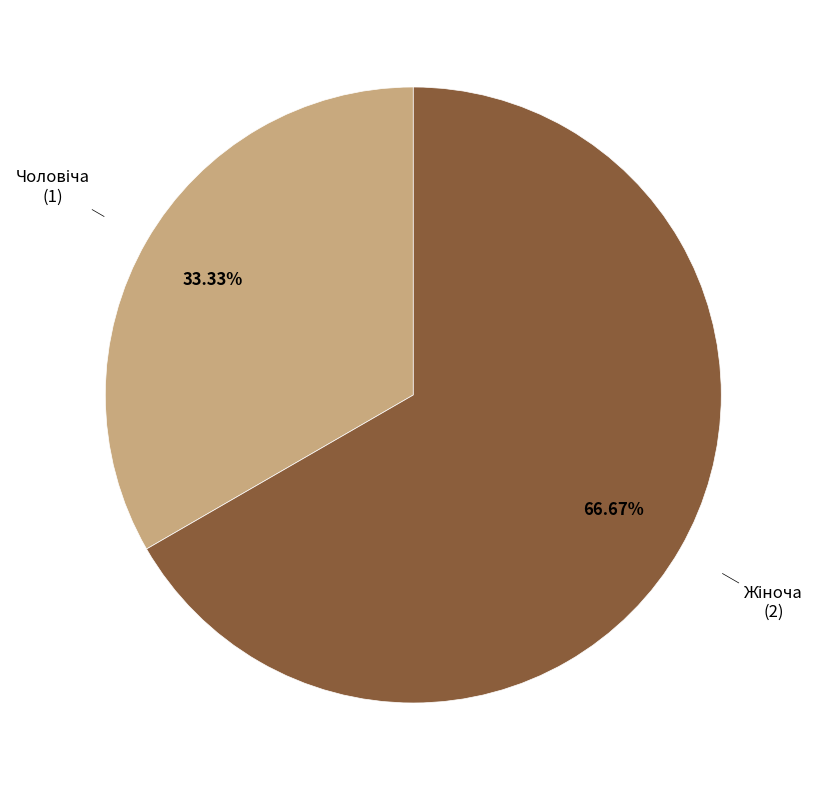

Is there any slice that represents more than half of the pie?

Yes